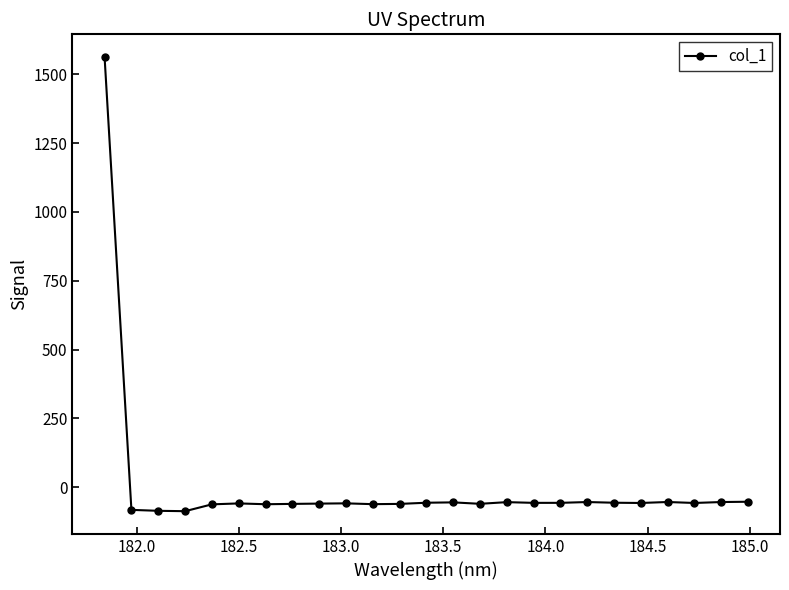

What is the average value?

3.4